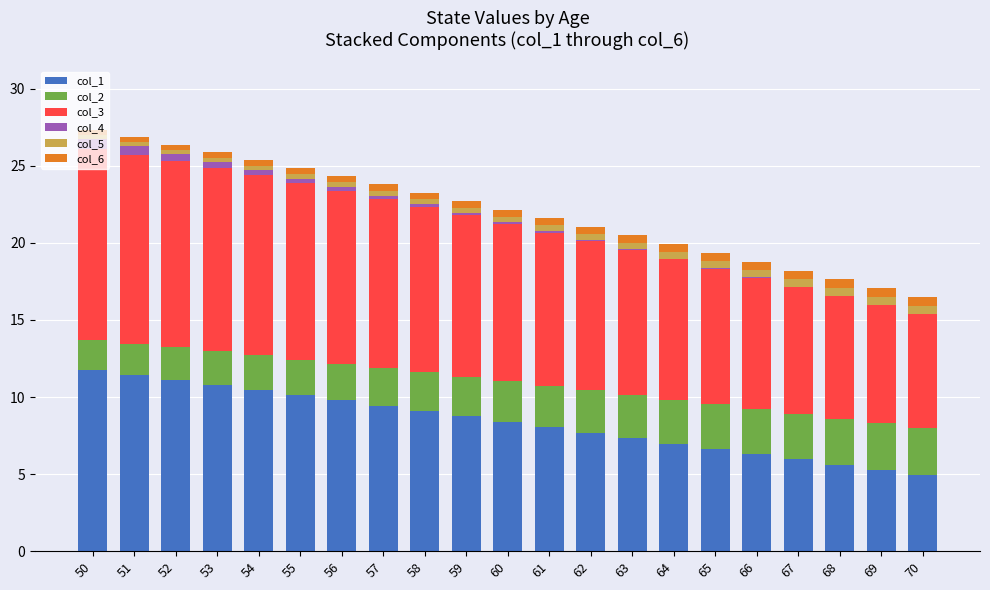

What is the total value across all series at 63?

20.5